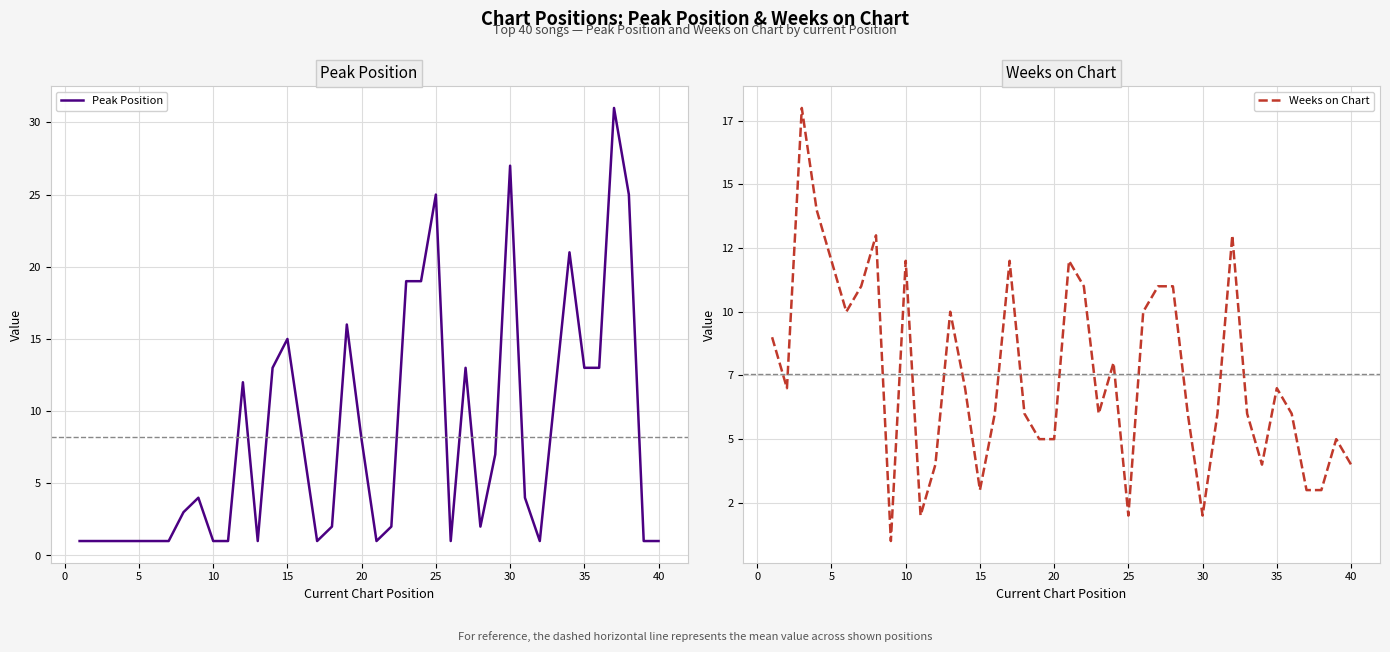

True or false: Peak Position has a value of 27 at 30.

True